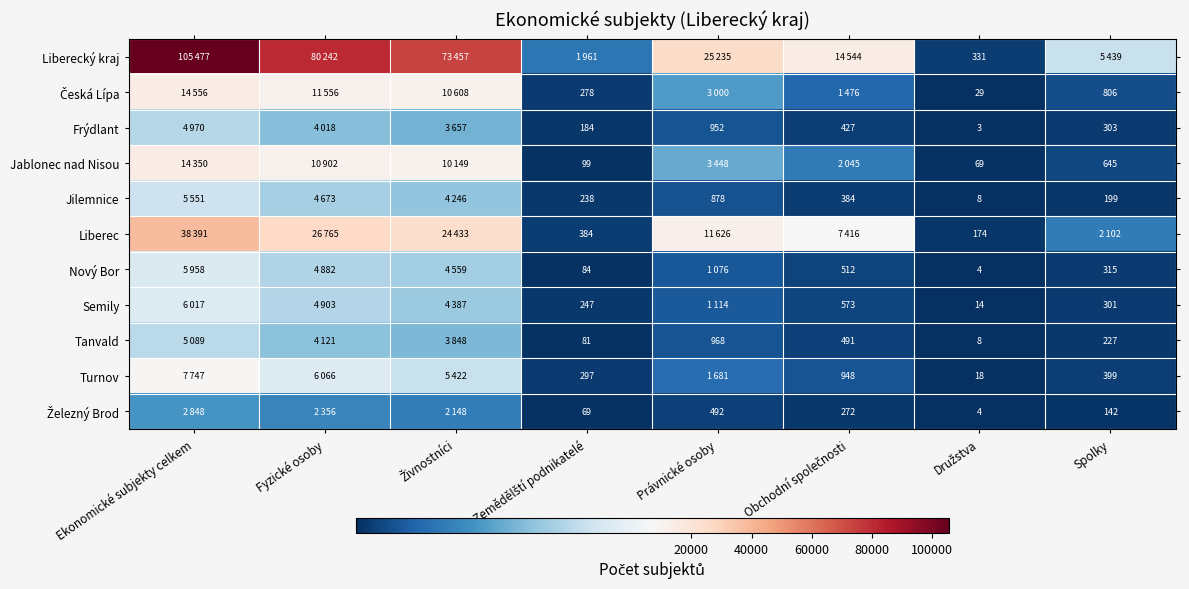

The Tanvald series shows 227 at Spolky. True or false?

True